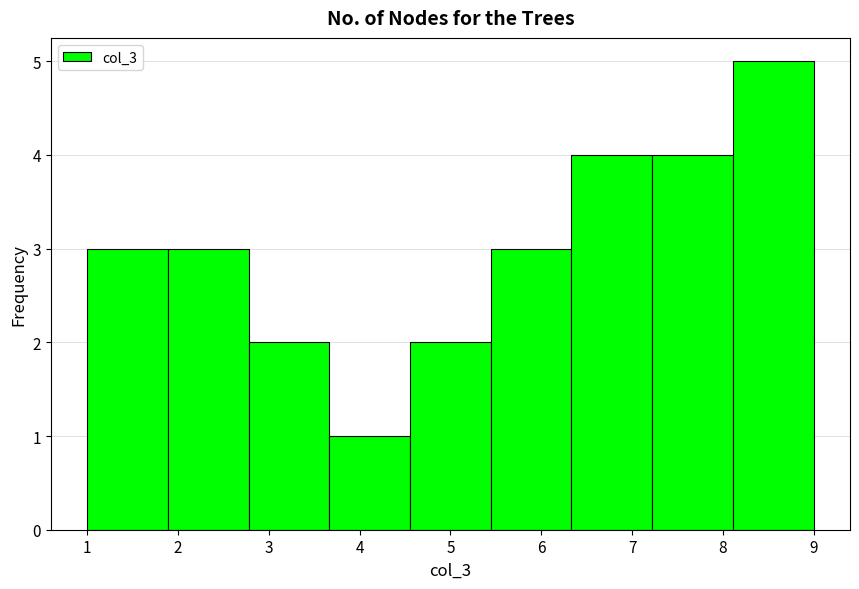

Over which range of the x-axis is the bar tallest?

8.1 to 9.0